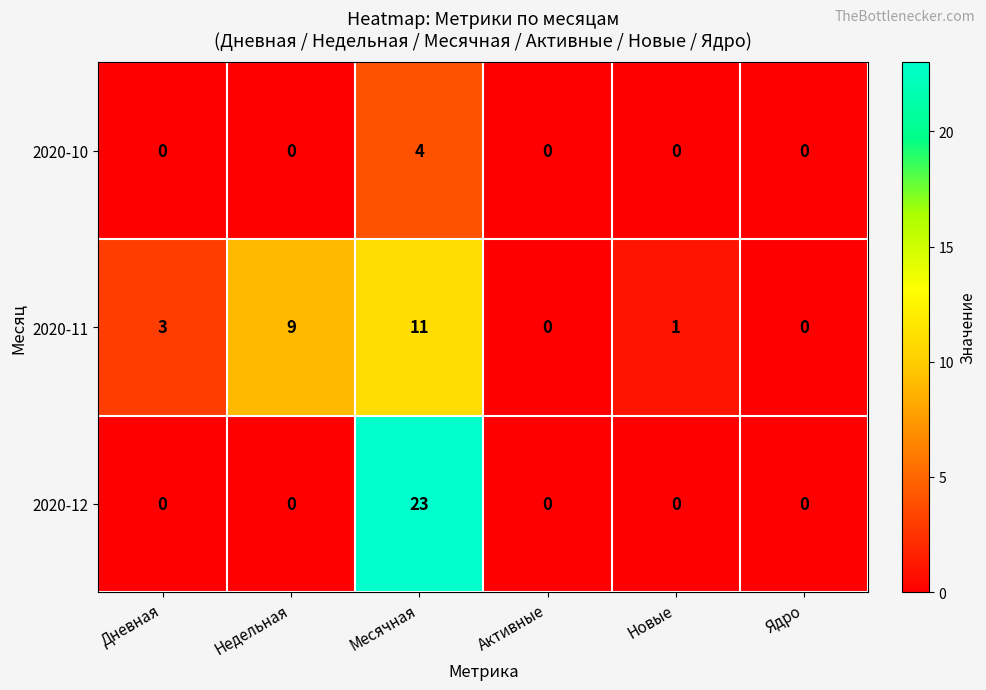

Reading left to right, what are all the values shown in this chart?

2020-10: Дневная=0	Недельная=0	Месячная=4	Активные=0	Новые=0	Ядро=0
2020-11: Дневная=3	Недельная=9	Месячная=11	Активные=0	Новые=1	Ядро=0
2020-12: Дневная=0	Недельная=0	Месячная=23	Активные=0	Новые=0	Ядро=0